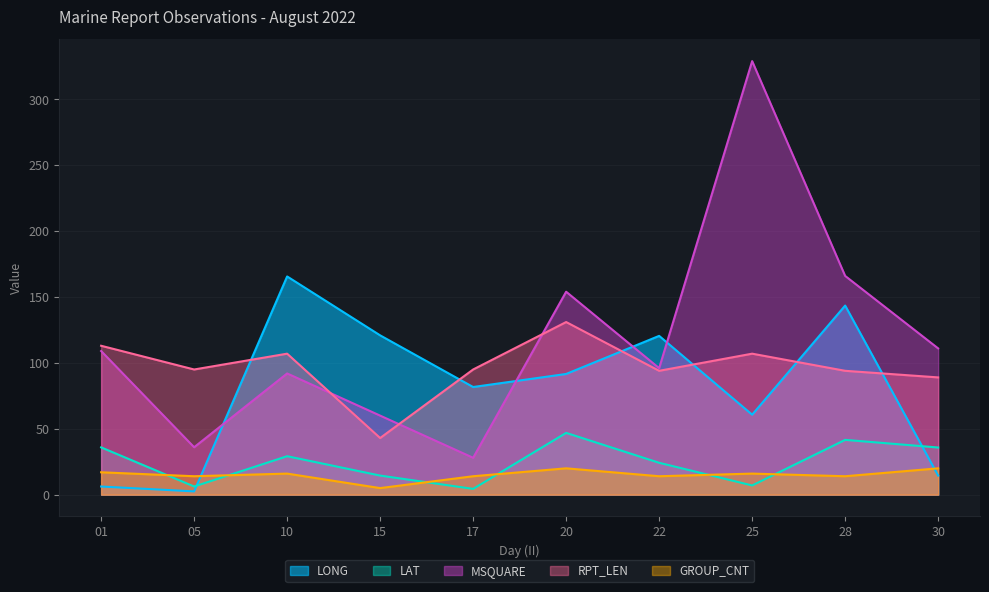

What is the lowest value of the GROUP_CNT series?

5.0